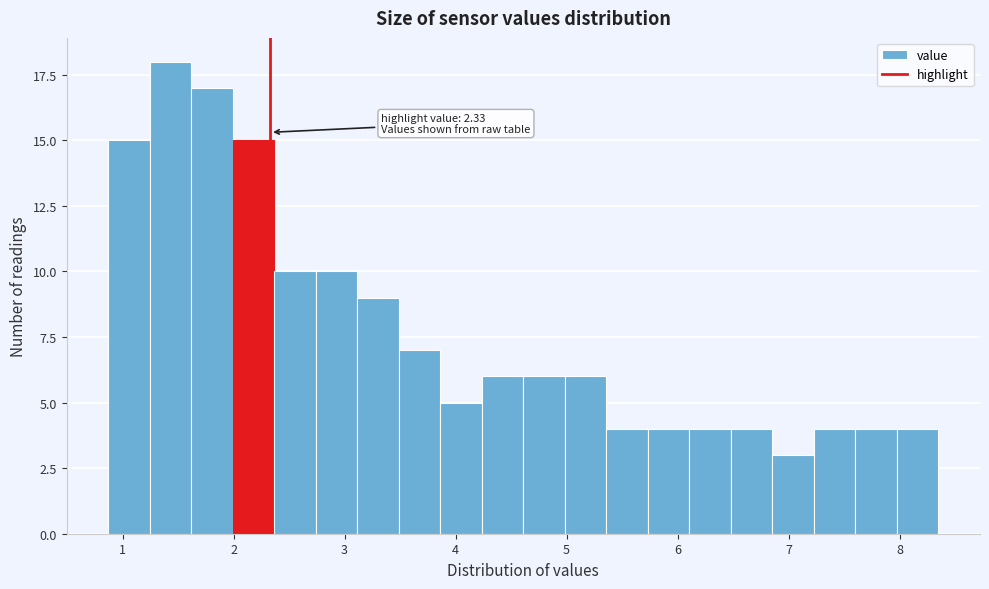

Around what value on the x-axis is the tallest bar? Give the approximate position of its centre, as read against the axis.

1.4